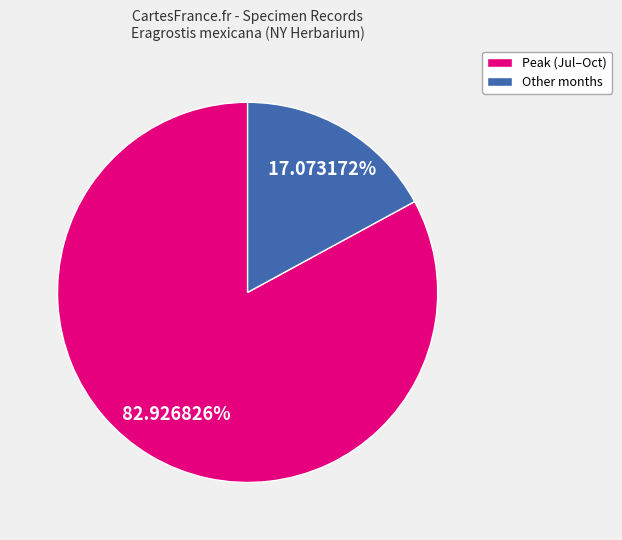

Count the number of slices in the pie.

2